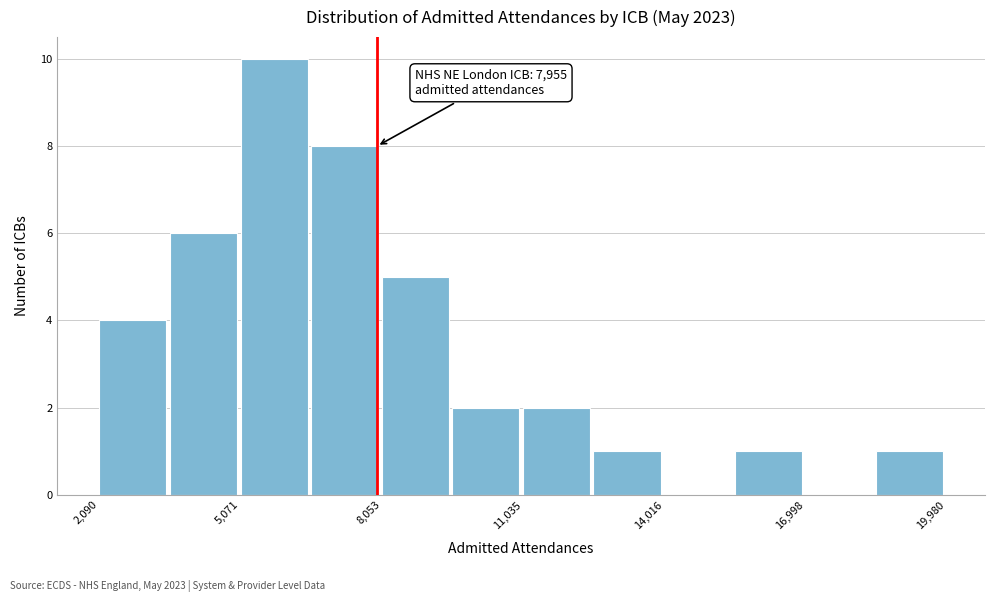

Read against the x-axis, roughly where is the centre of the tallest bar?

6000